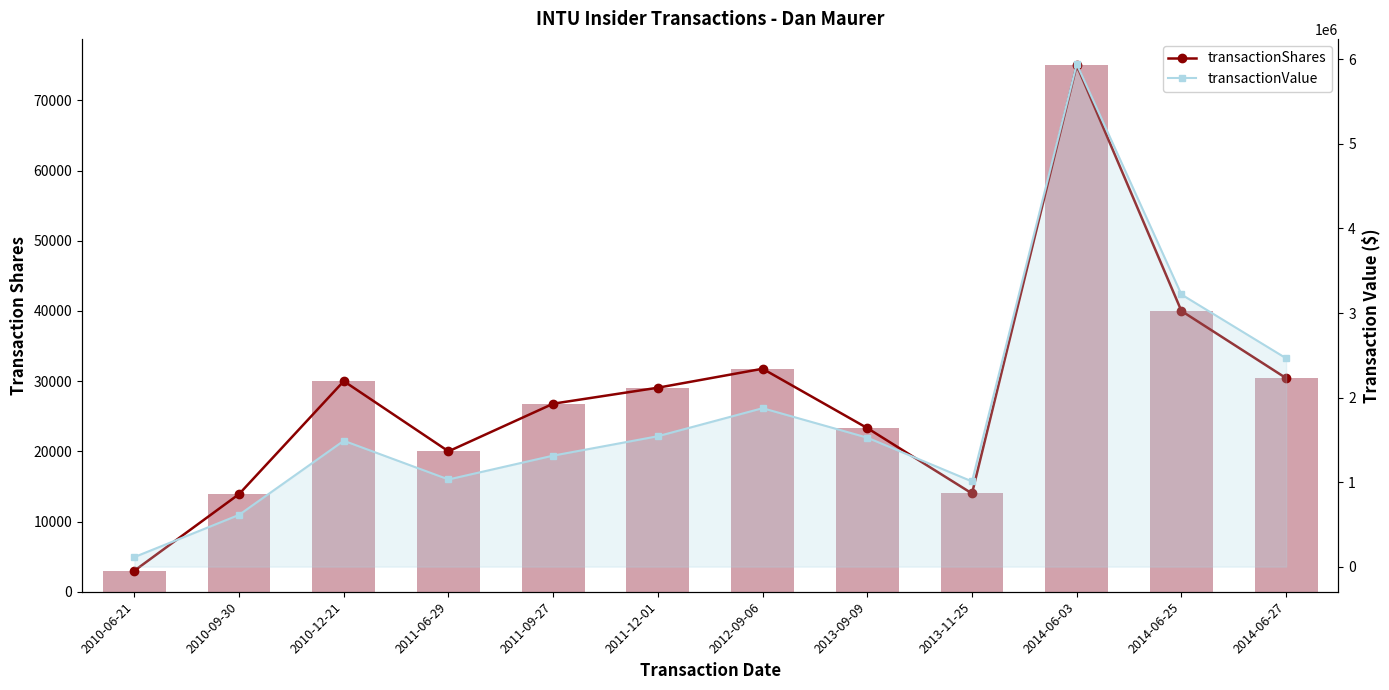

Which series has the largest range (max minus min)?

transactionValue